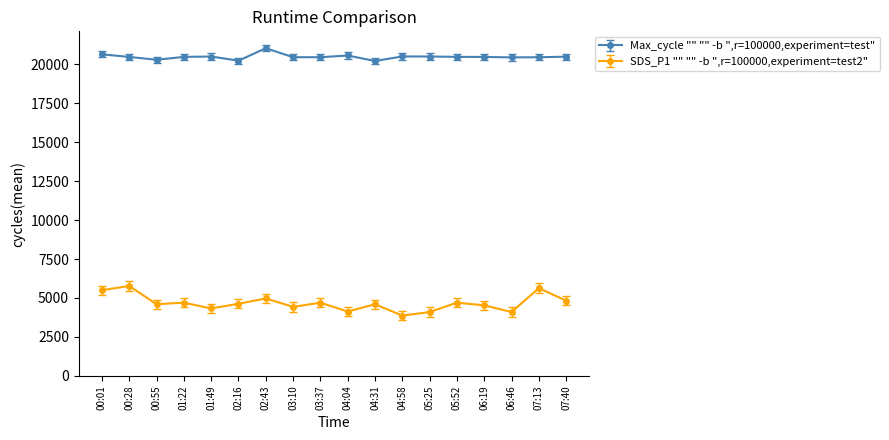

Rank the series by their maximum value, from lowest to highest.

SDS_P1 "" "" -b ",r=100000,experiment=test2", Max_cycle "" "" -b ",r=100000,experiment=test"